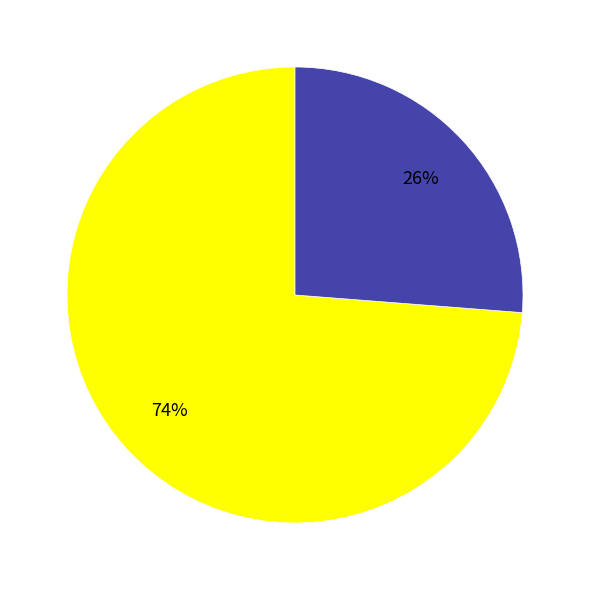

Is there a majority slice in this chart?

Yes